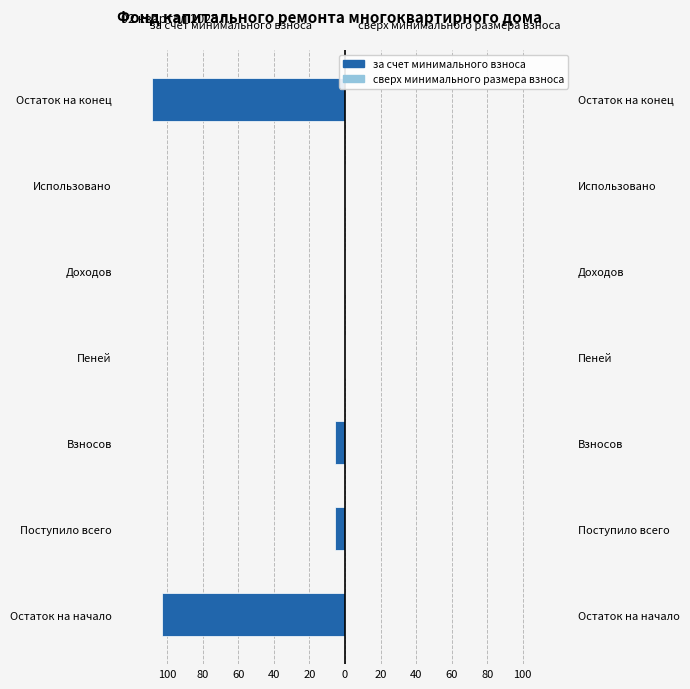

Reading right to left, extract all data points from this chart.

за счет минимального взноса: -108.5	0.0	0.0	0.0	-5.7	-5.7	-102.8
сверх минимального размера взноса: 0.5	0.5	0.5	0.5	0.5	0.5	0.5